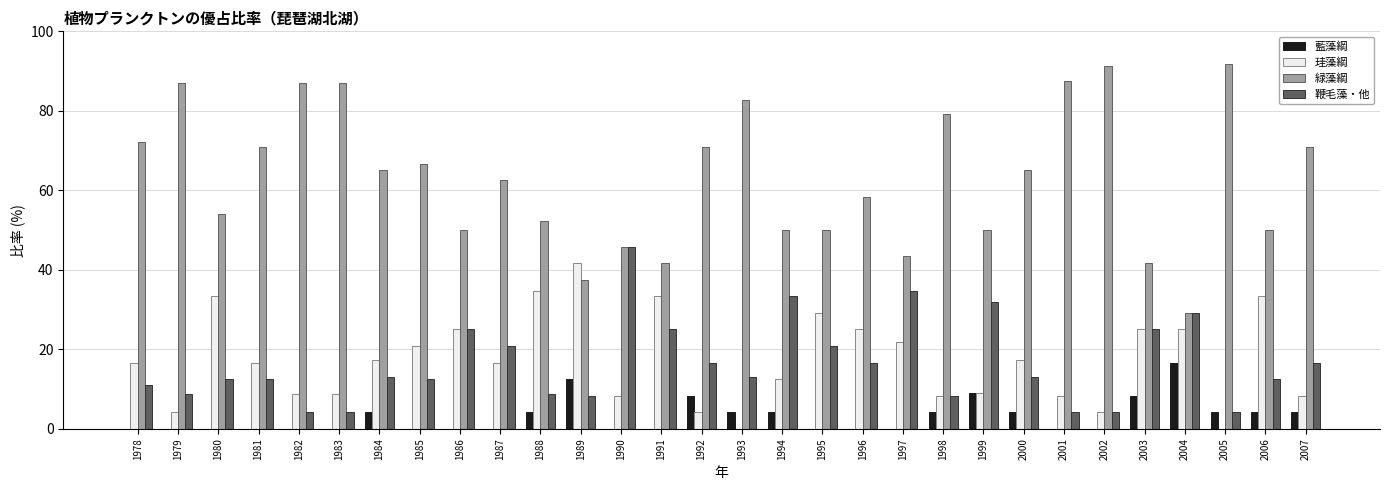

The 鞭毛藻・他 series shows 4.3 at 1983. True or false?

True